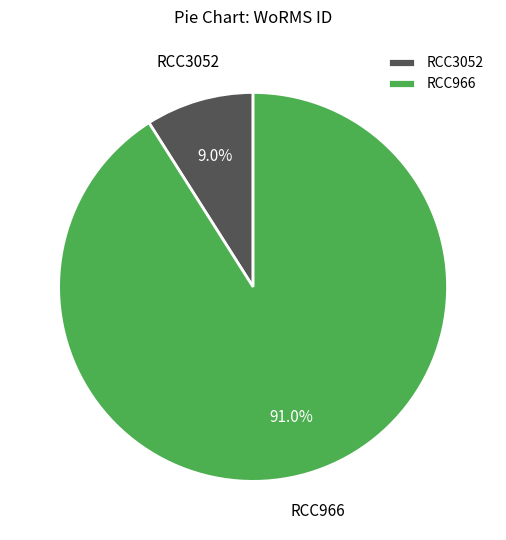

Which category has the biggest portion of the pie?

RCC966